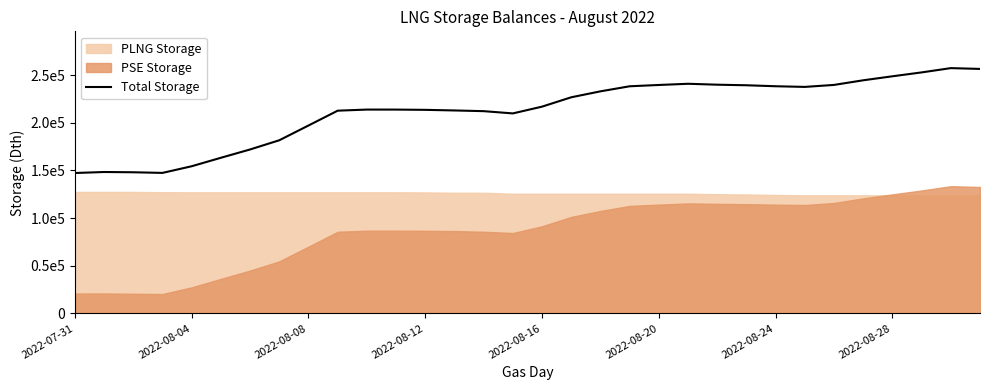

Which has a higher value, 16 or 29?

29